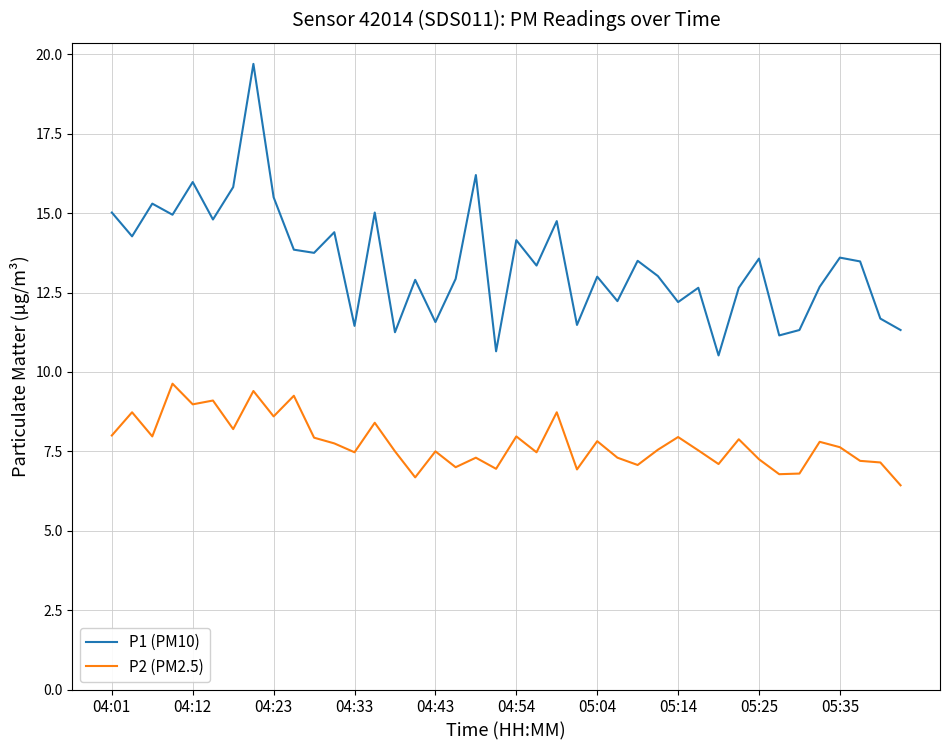

How many lines are shown in the chart?

2